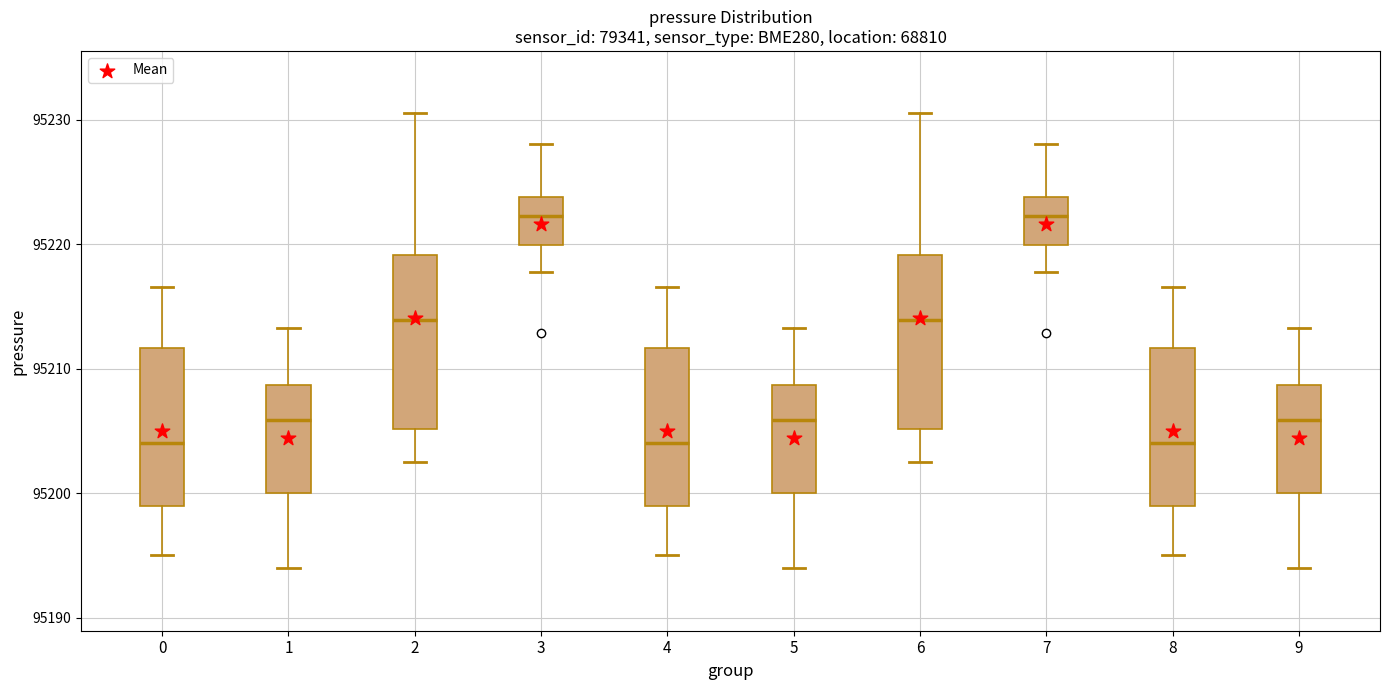

Where is the upper edge of the box at x = 2 on the y-axis? The values are not printed on the chart, so give them approximately, as read against the axis.

95219